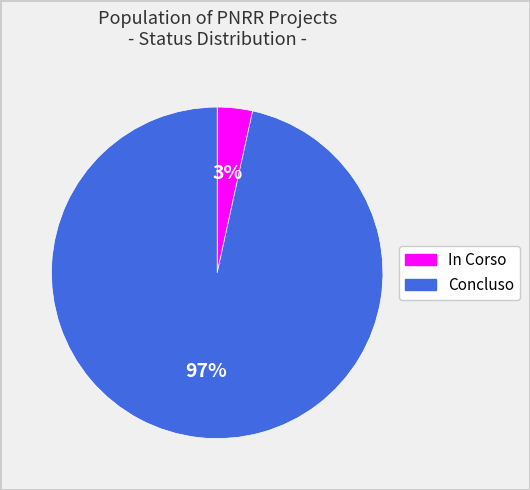

How many slices are in this pie chart?

2